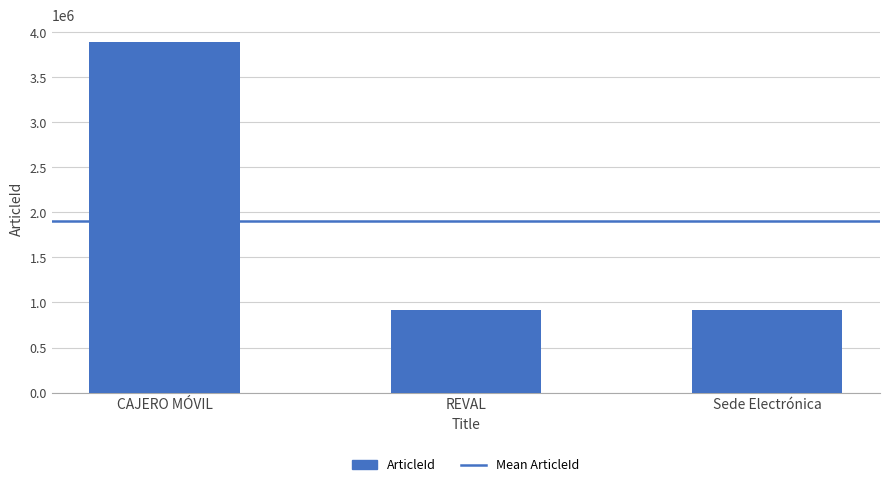

What is the difference between the values at CAJERO MÓVIL and Sede Electrónica?

2971581